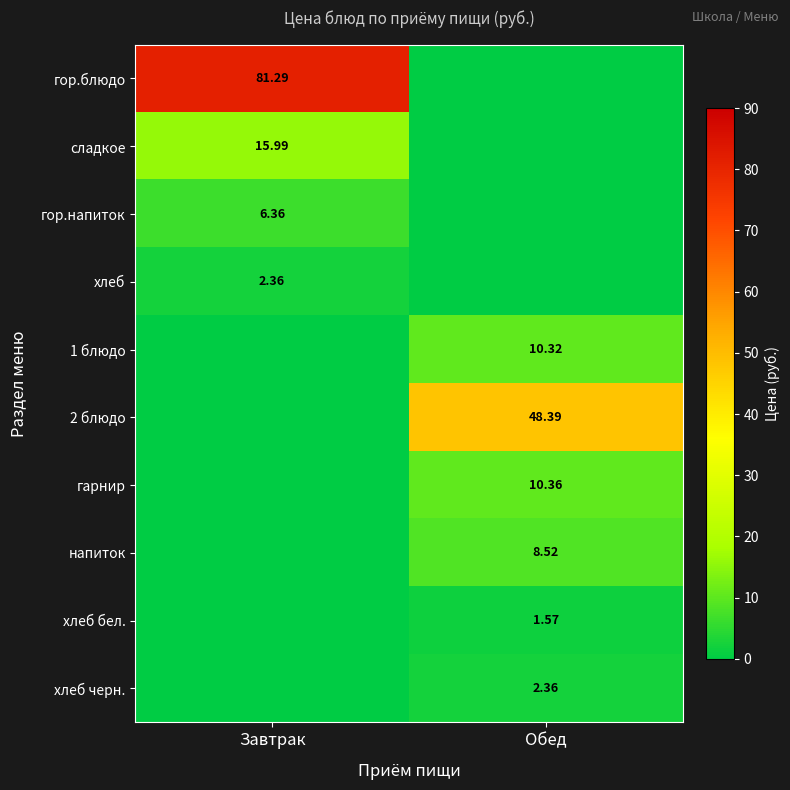

Is the value of 2 блюдо at Обед greater than the value of хлеб бел. at Обед?

Yes